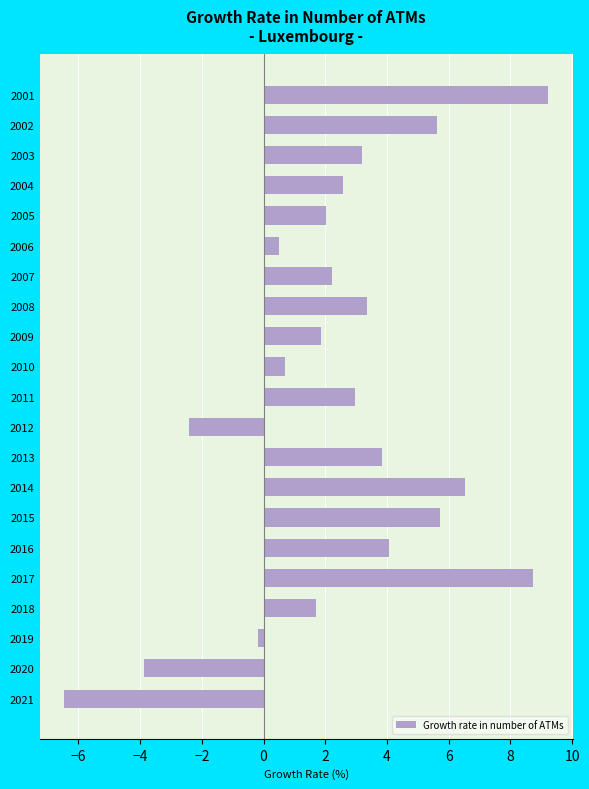

Reading top to bottom, what are all the values shown in this chart?

9.2	5.6	3.2	2.6	2.0	0.5	2.2	3.4	1.9	0.7	2.9	-2.4	3.8	6.5	5.7	4.1	8.7	1.7	-0.2	-3.9	-6.5